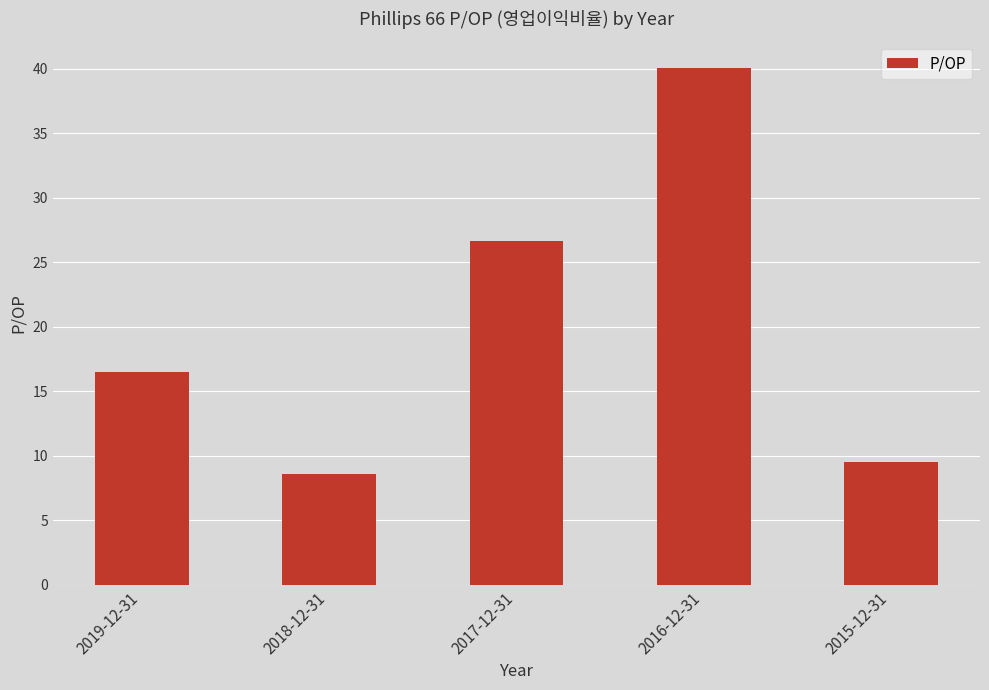

The value at 2016-12-31 is 40.1. True or false?

True